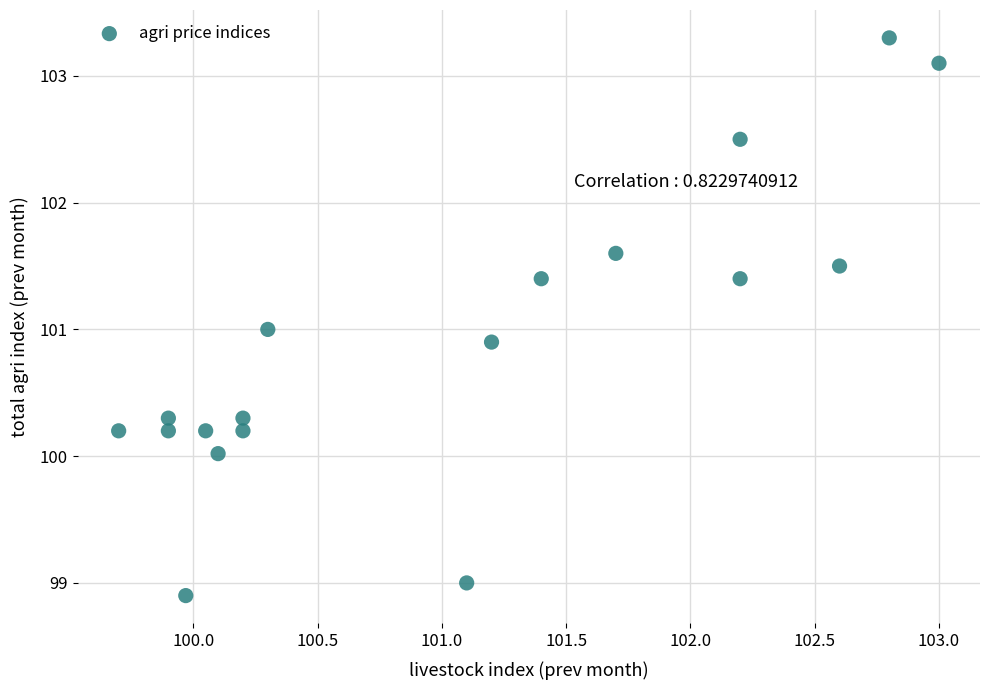

What is the range of X values (max minus min)?

3.3